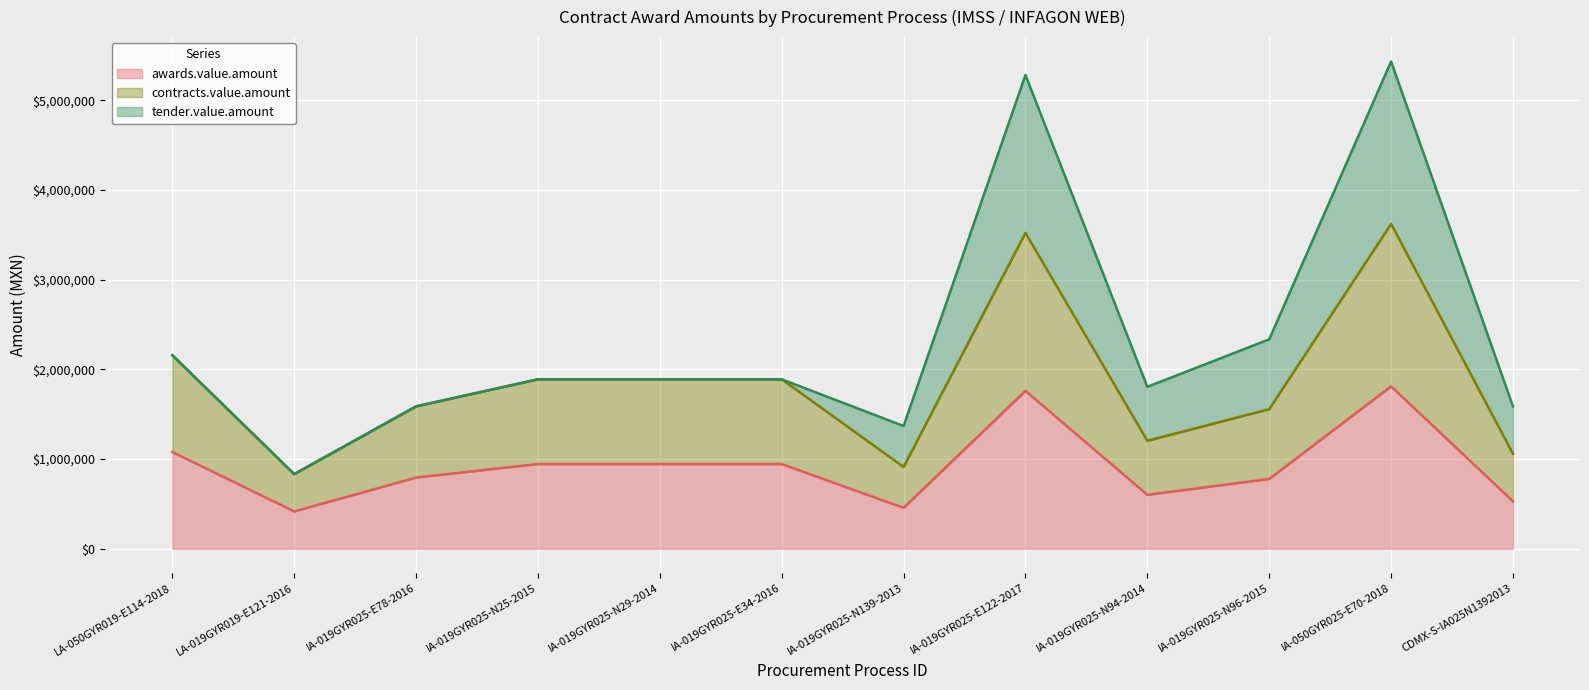

What is the difference between the maximum and minimum values in the awards.value.amount series?

1394345.6